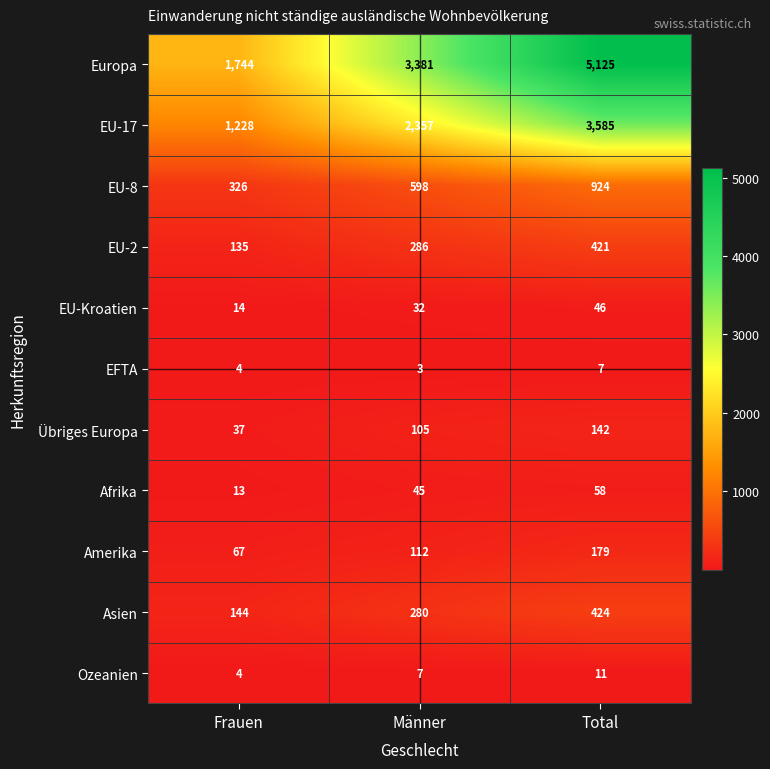

What is the difference between the highest and lowest values at Frauen?

1740